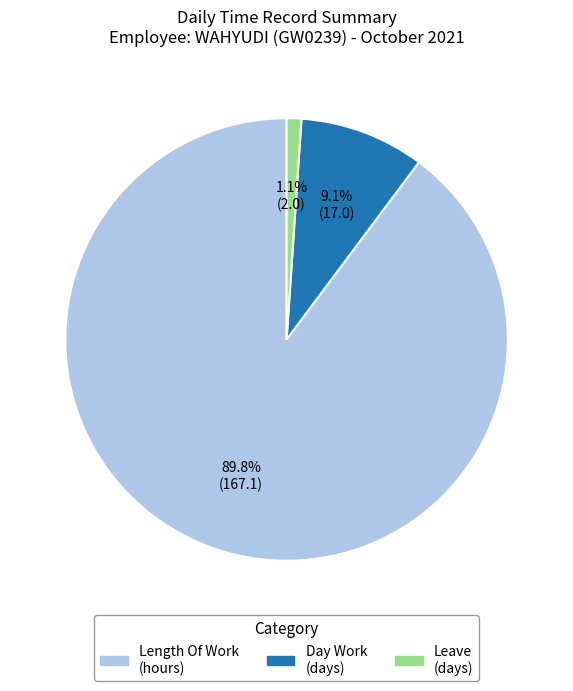

Rank the categories by value from highest to lowest.

Length Of Work (hours), Day Work (days), Leave (days)